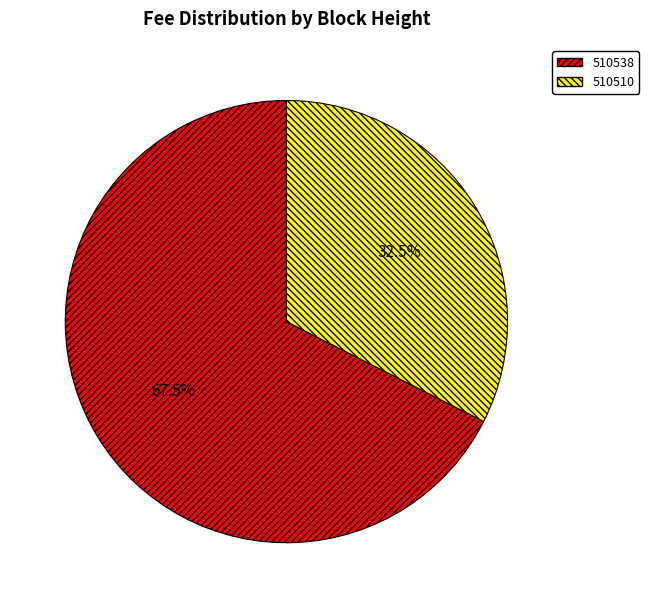

Rank the categories by value from lowest to highest.

510510, 510538